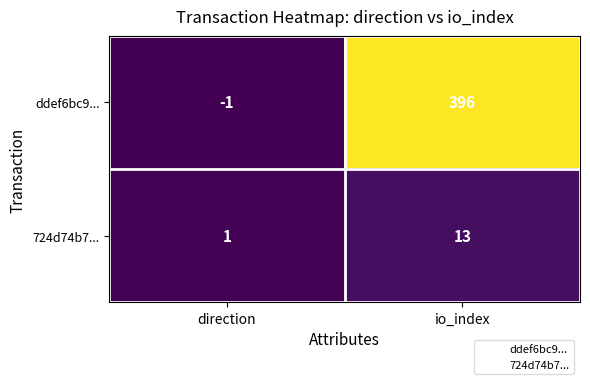

At which label is ddef6bc9... closest to 197?

direction